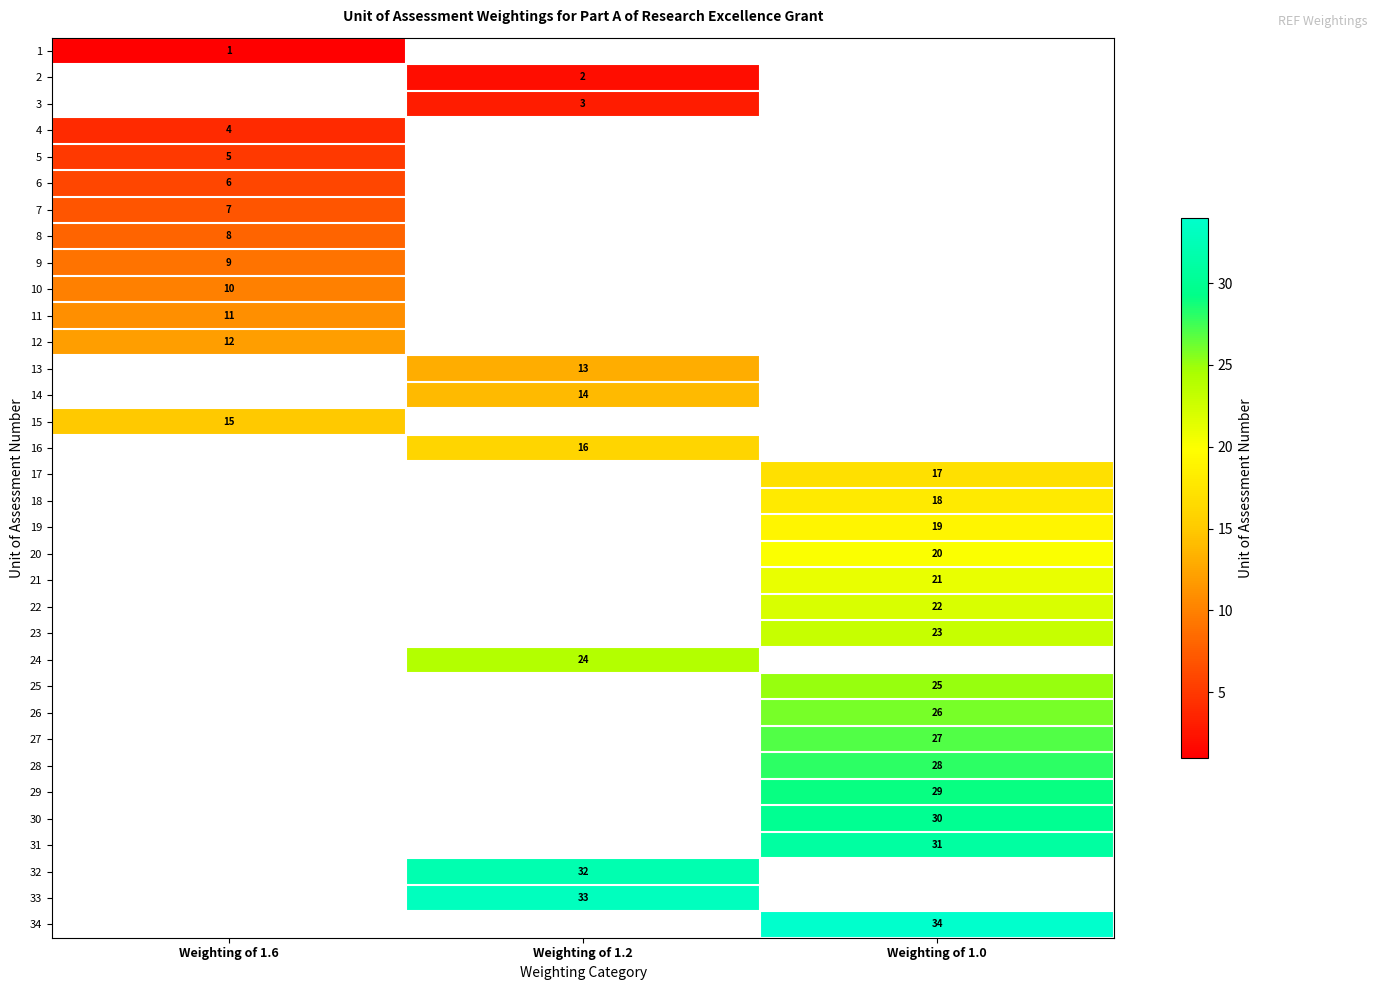

What is the maximum value shown in the chart?

34.0